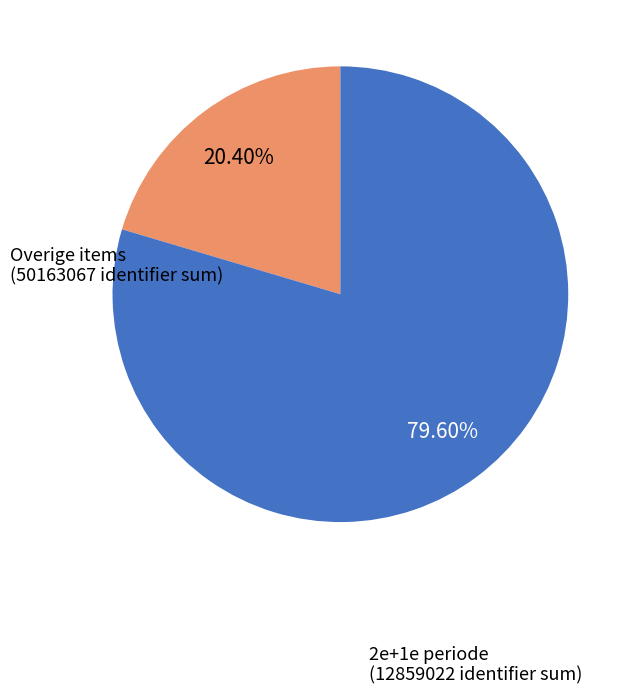

Is there a majority slice in this chart?

Yes